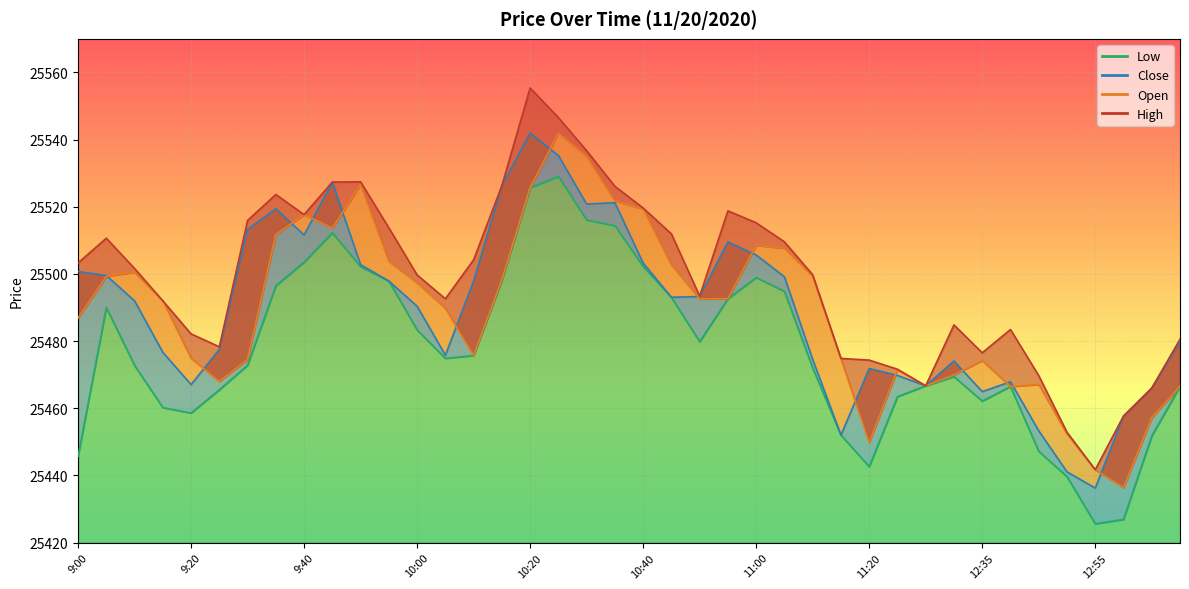

How many lines are shown in the chart?

4